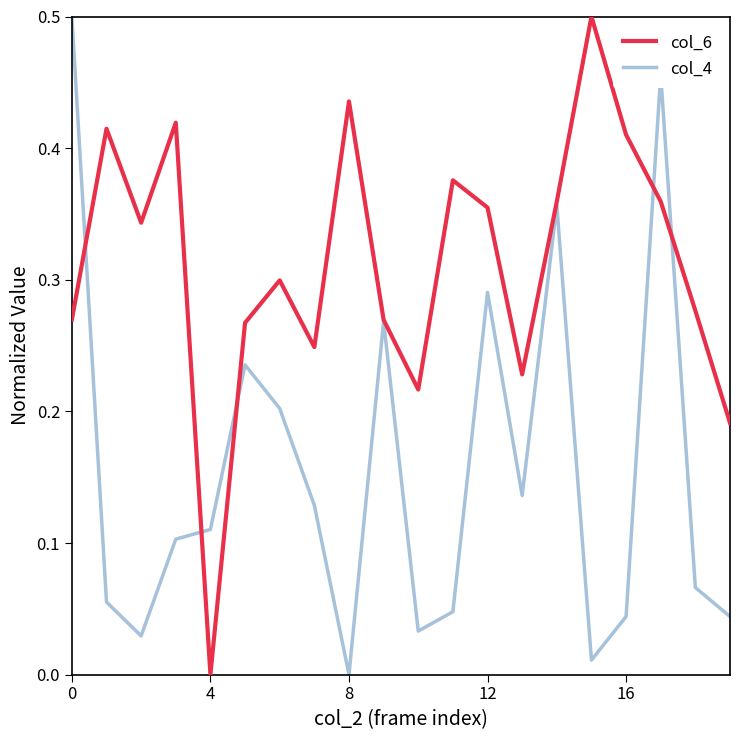

List the series in order of their overall mean, highest first.

col_6, col_4